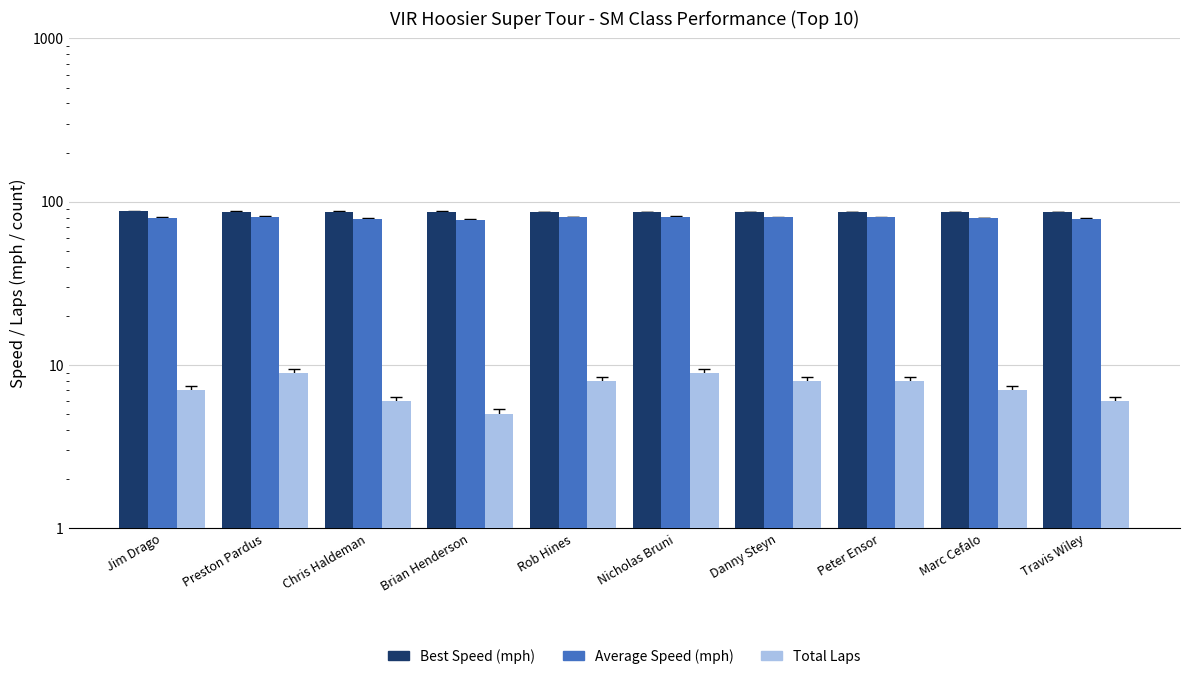

What is the average value of the Best Speed series?

86.7